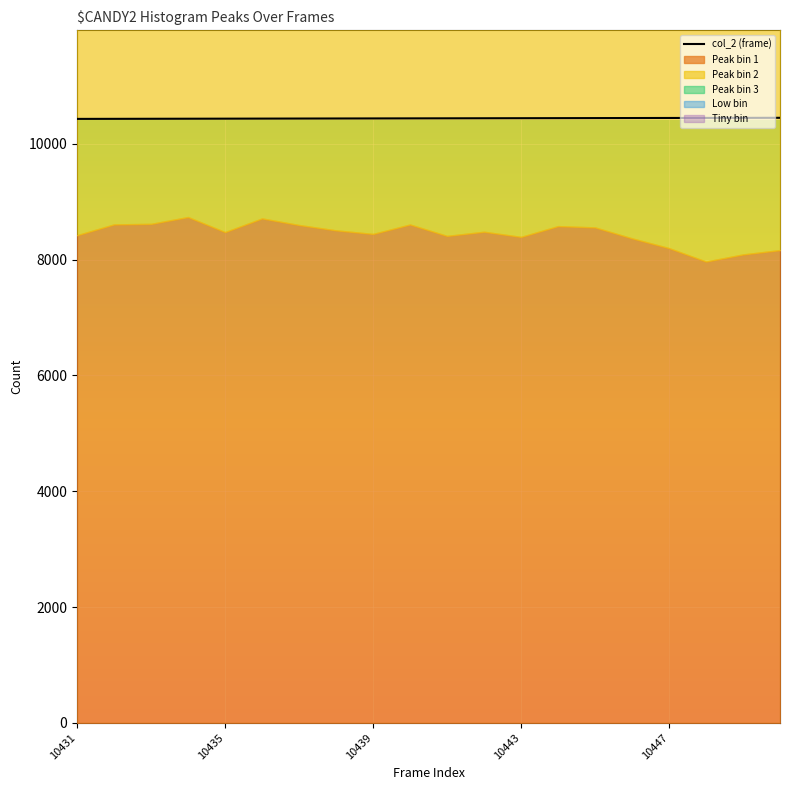

True or false: col_2 (frame) has a value of 10447 at 10447.

True